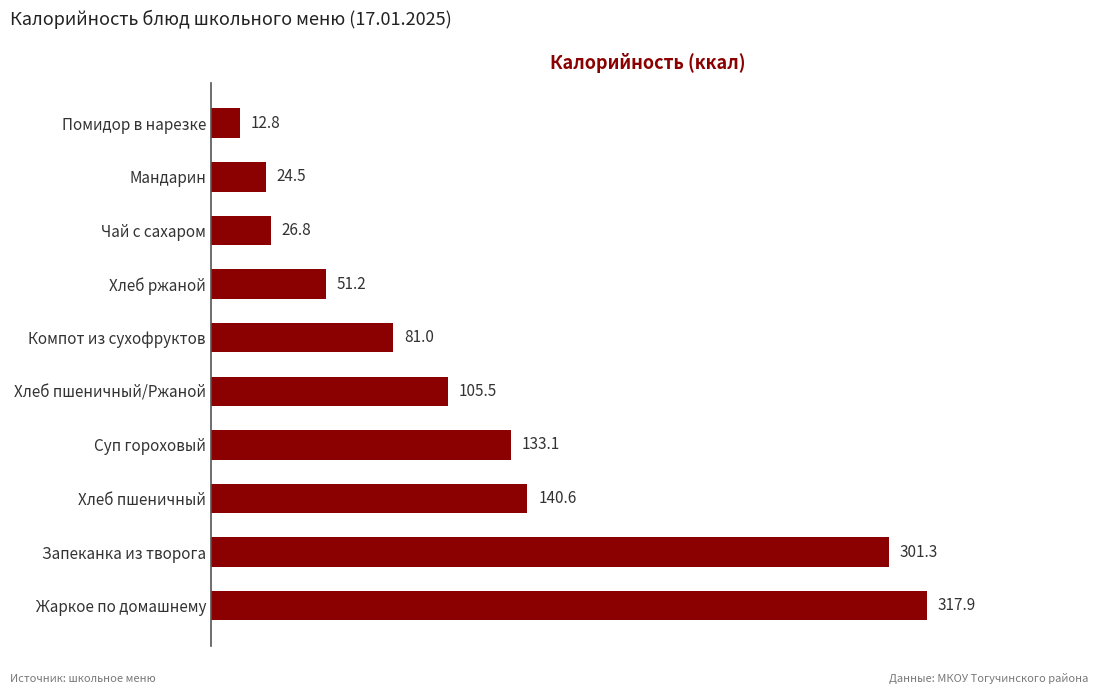

Which category has the lowest value across all series?

Помидор в нарезке